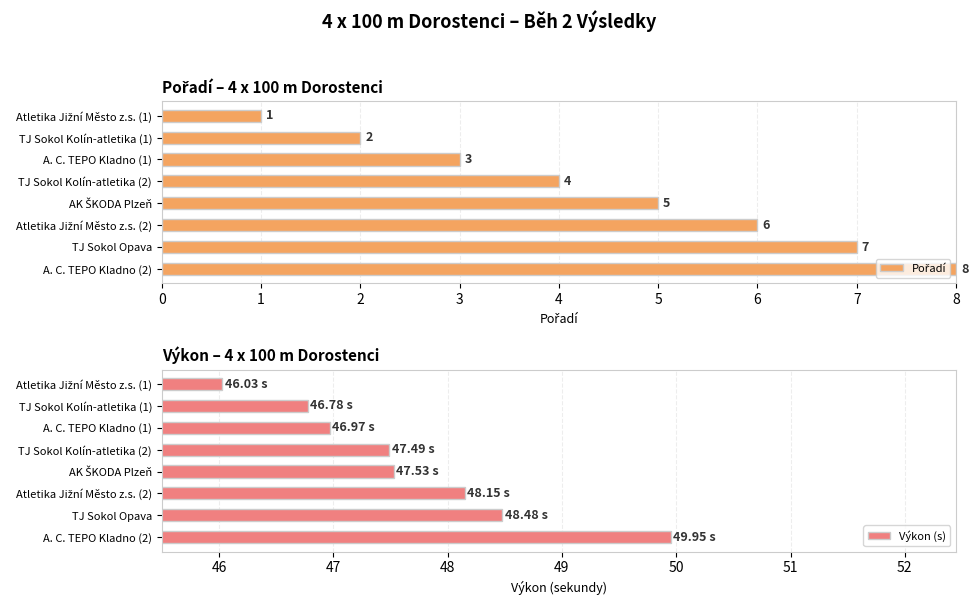

List the series in order of their overall mean, highest first.

Výkon (s), Pořadí